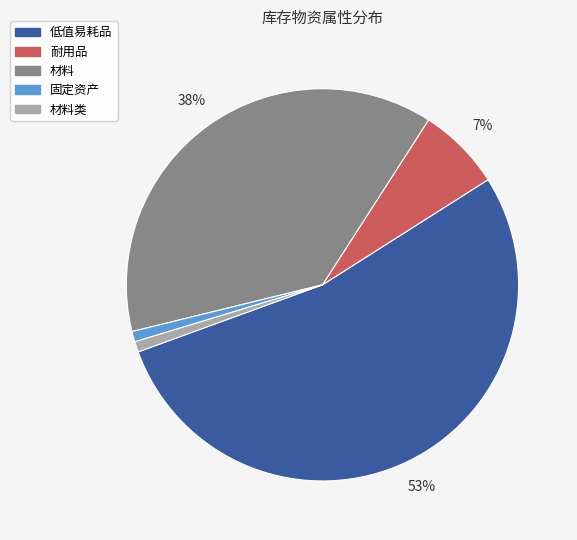

To the nearest percent, what is the average slice percentage?

20%